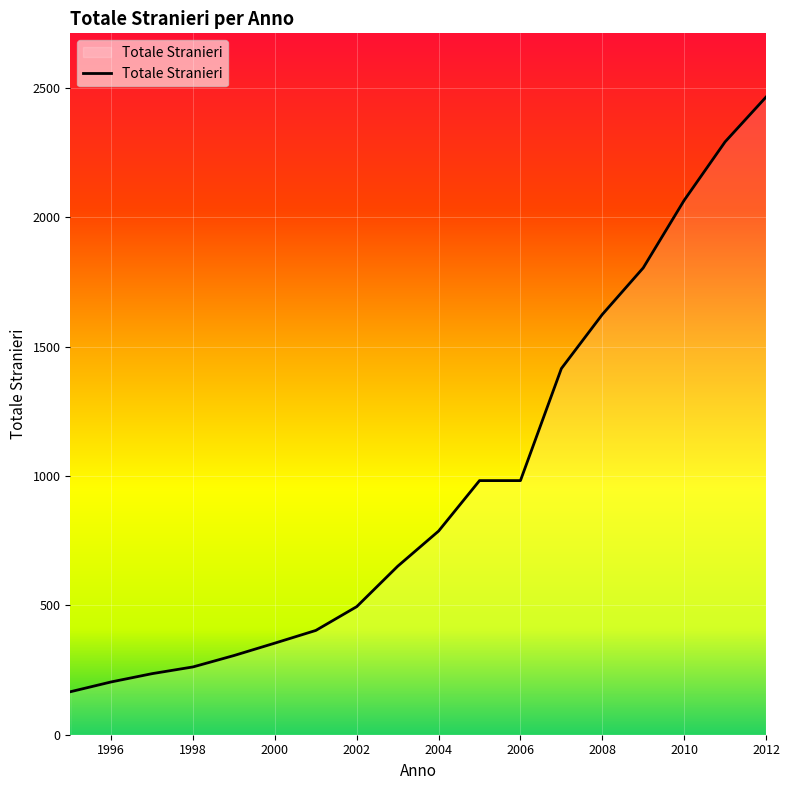

What is the smallest value displayed?

166